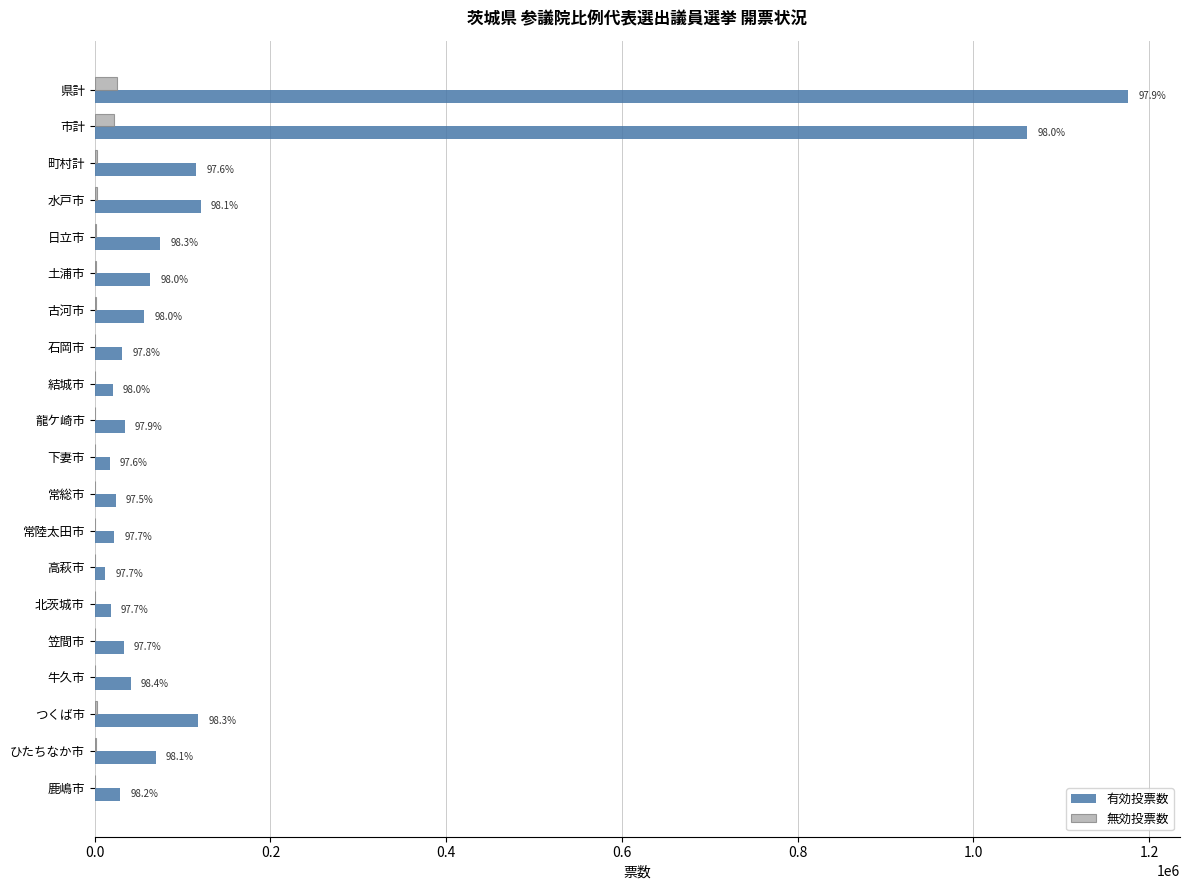

What are all the series names shown in the legend?

有効投票数, 無効投票数